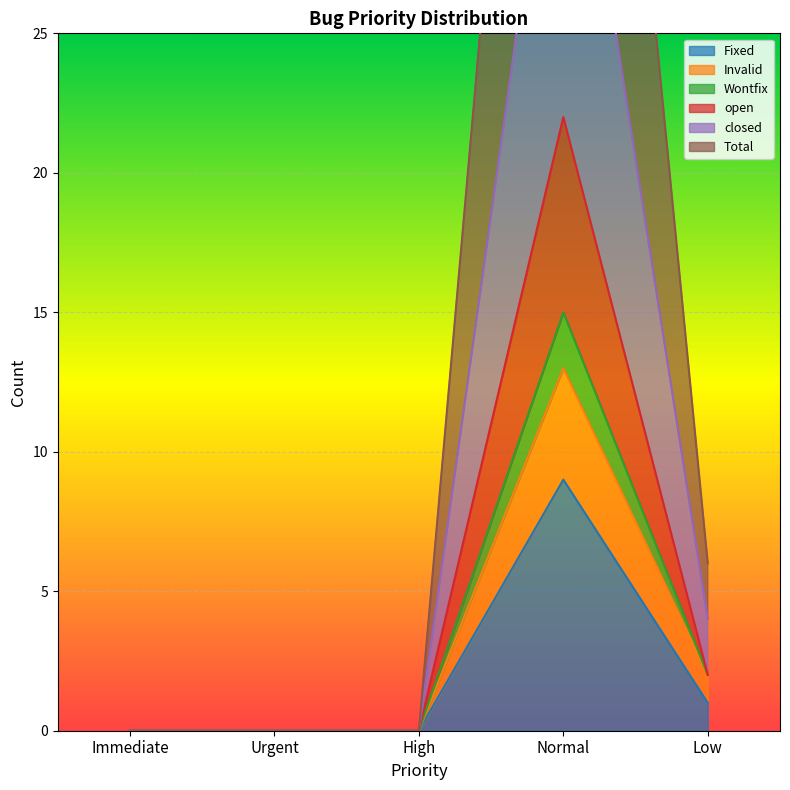

Is it true that Total equals 37 at Normal?

True